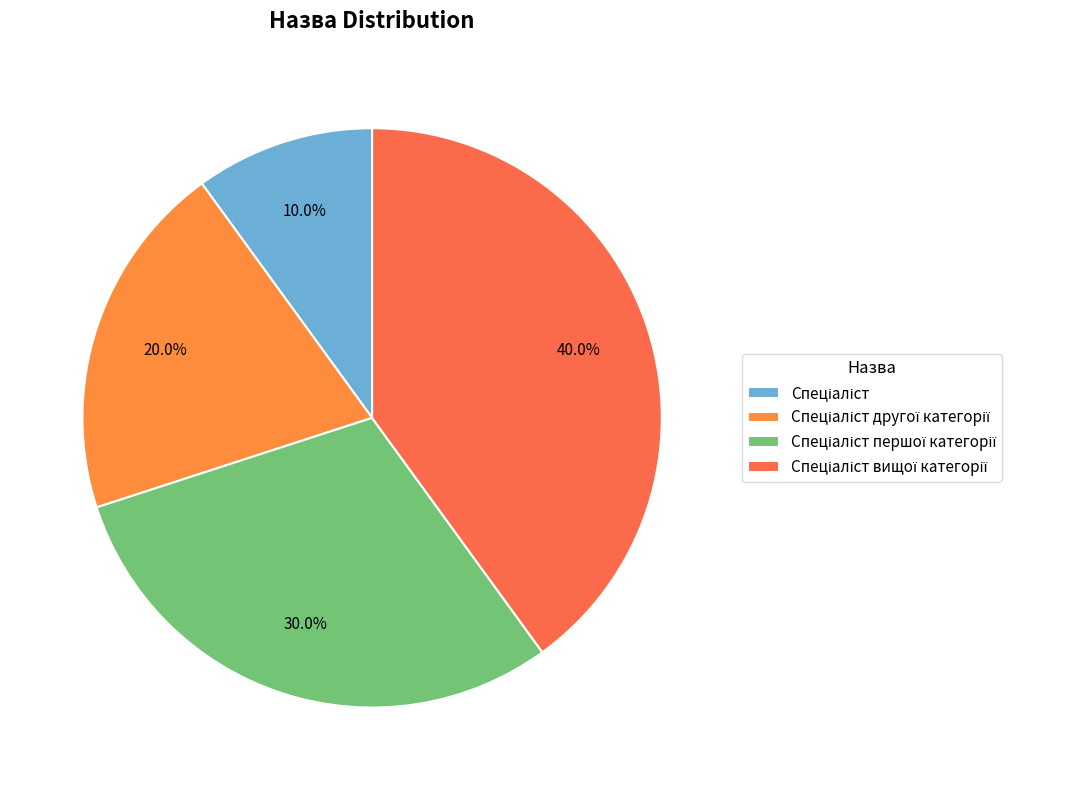

Rank the categories by value from highest to lowest.

Спеціаліст вищої категорії, Спеціаліст першої категорії, Спеціаліст другої категорії, Спеціаліст